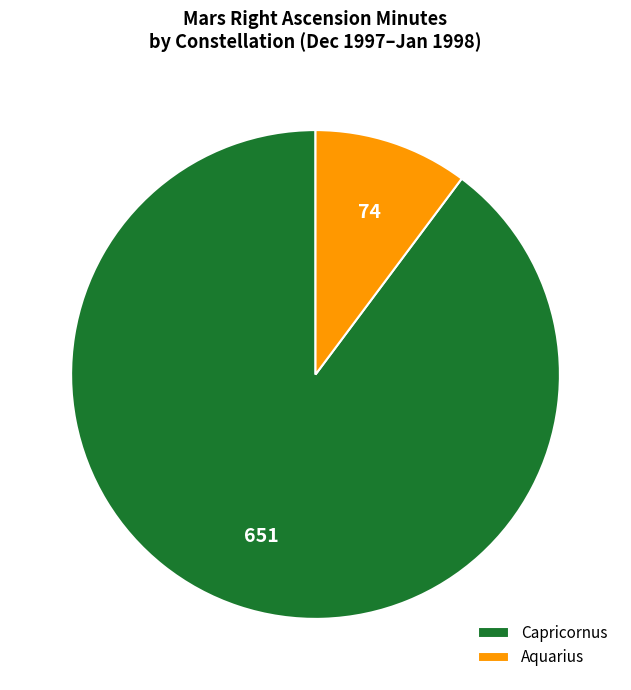

What is the ratio of the value at Capricornus to the value at Aquarius?

8.8